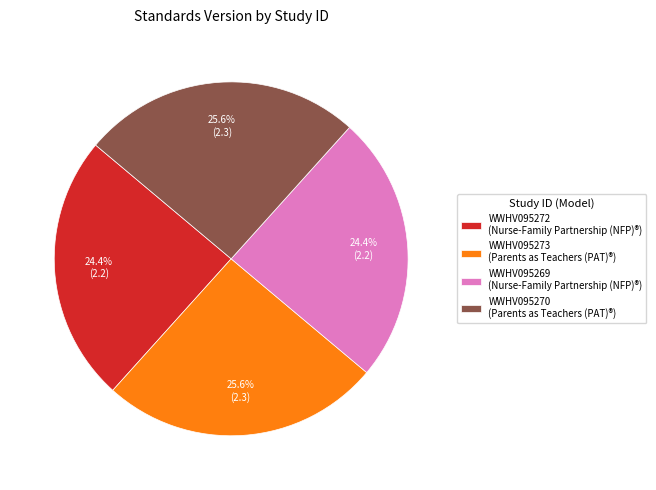

Do WWHV095273 (Parents as Teachers (PAT)®) and WWHV095270 (Parents as Teachers (PAT)®) together represent more than half of the pie?

Yes